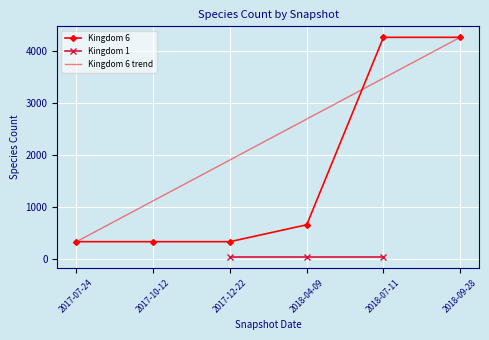

Between 2017-07-24 and 2017-10-12, which is larger?

2017-07-24